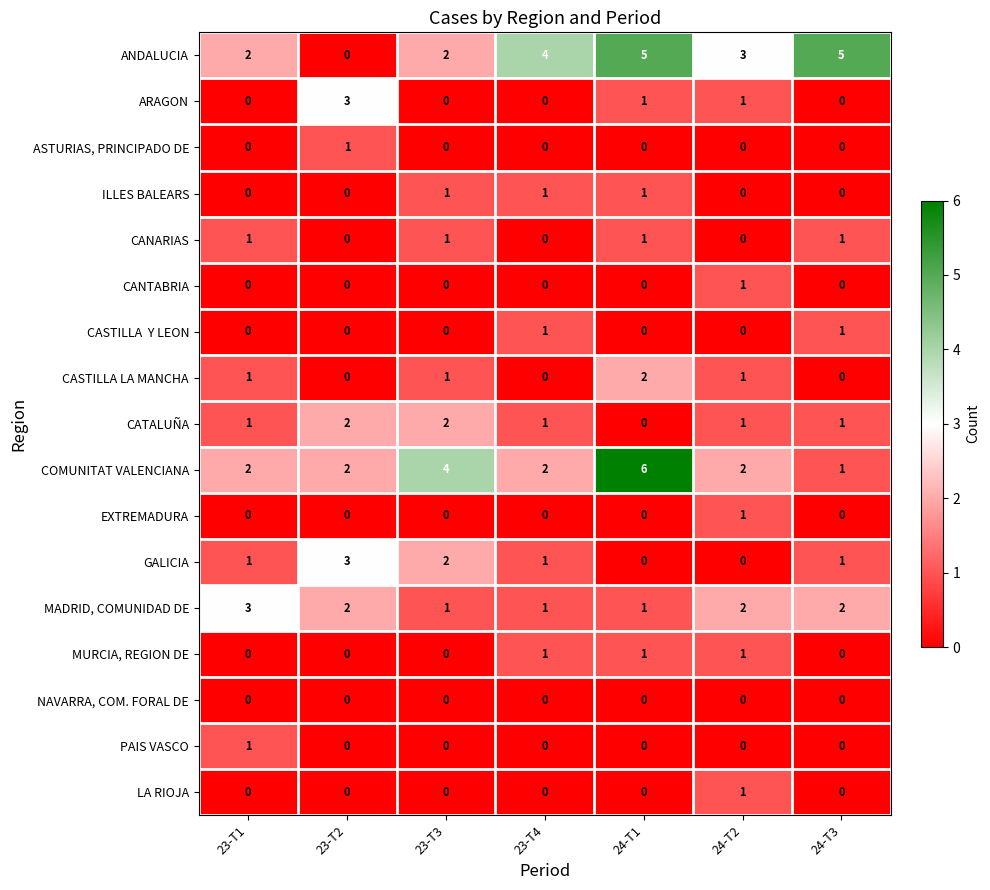

Count the COMUNITAT VALENCIANA values in the range 2 to 4.

5